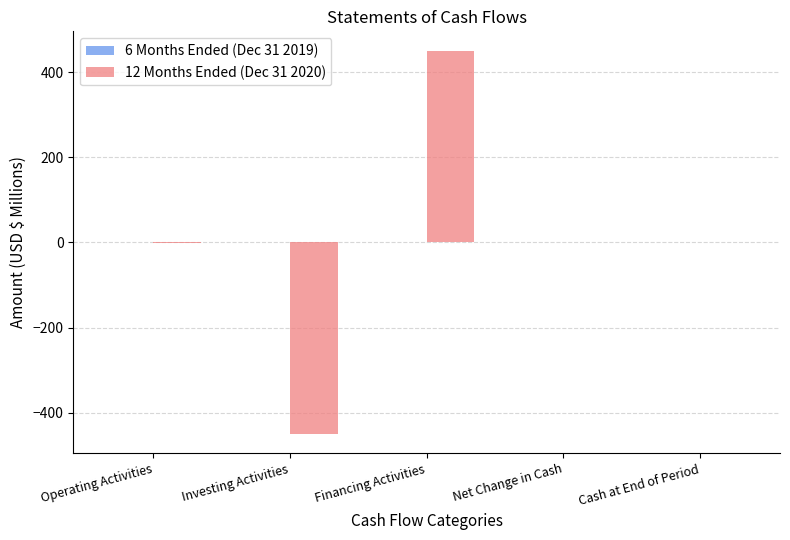

What is the total value across all series at Investing Activities?

-450.0